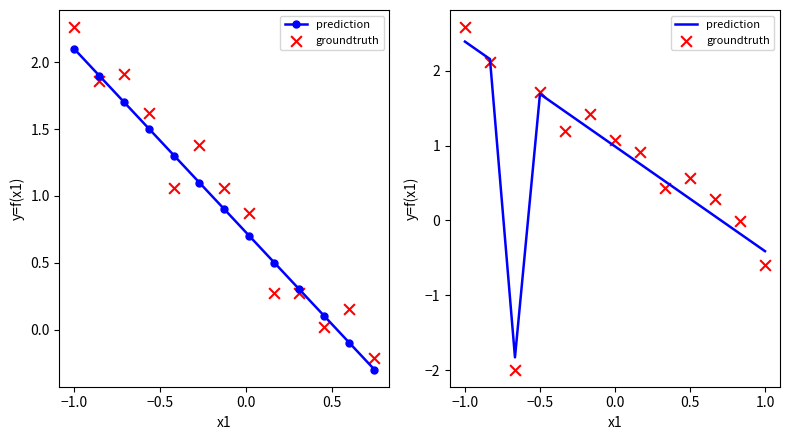

Which series reaches the maximum Y coordinate?

groundtruth